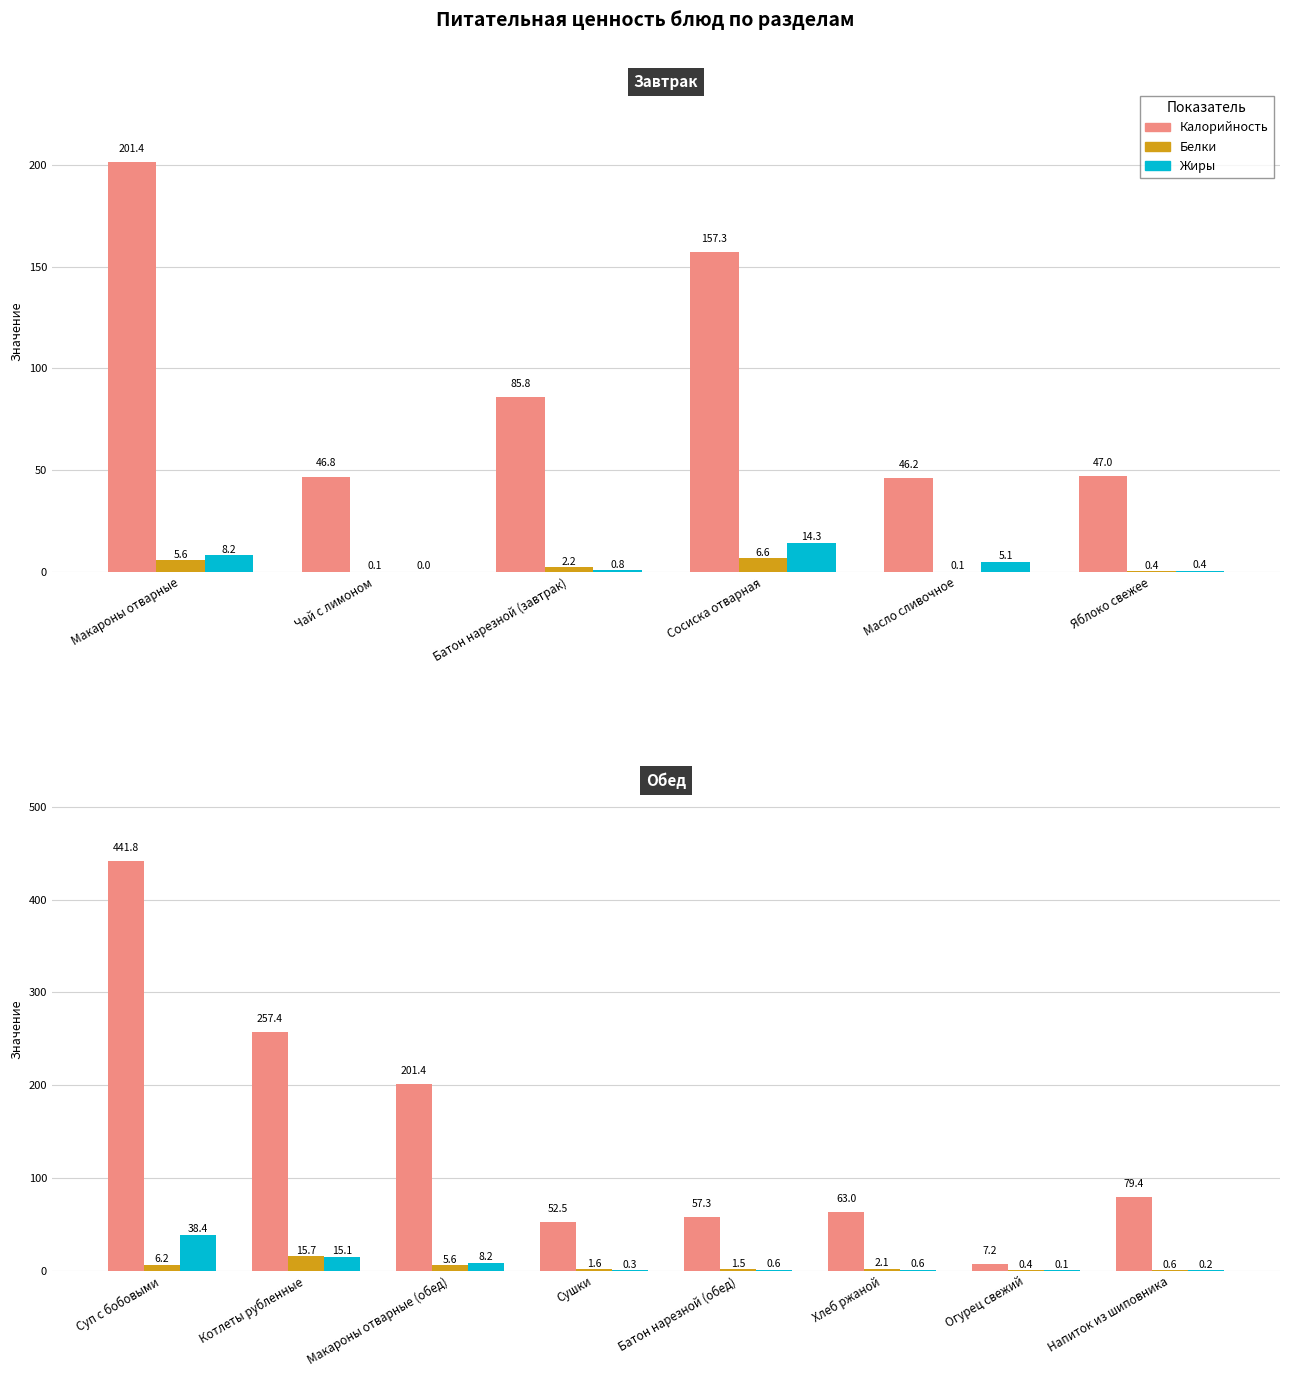

What is the label of the 4th bar from the right?

Батон нарезной (обед)